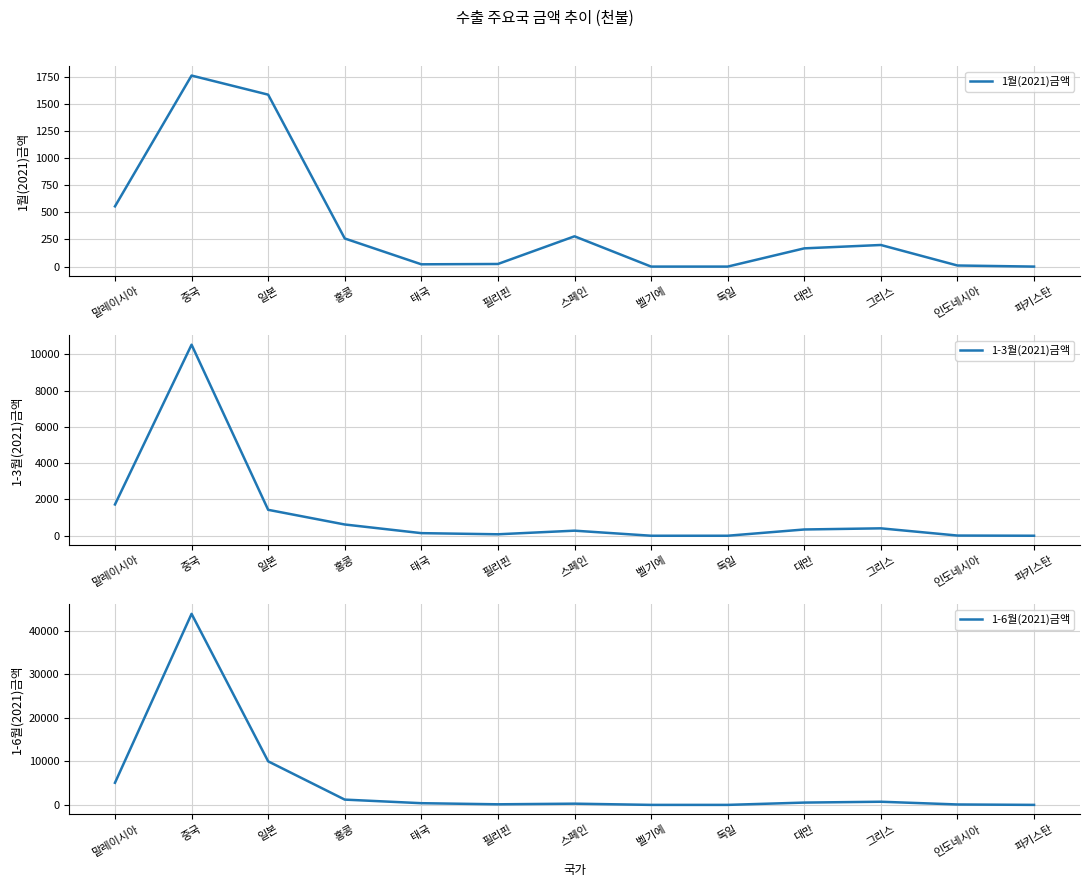

True or false: 1-6월(2021)금액 and 1월(2021)금액 intersect in this chart.

False